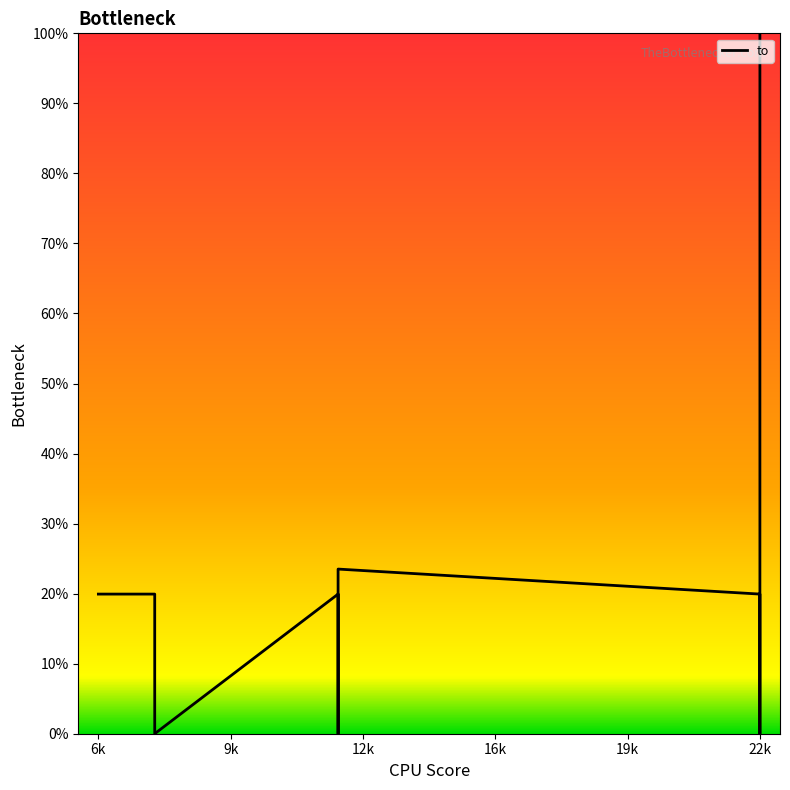

What position from the right is 8?

2